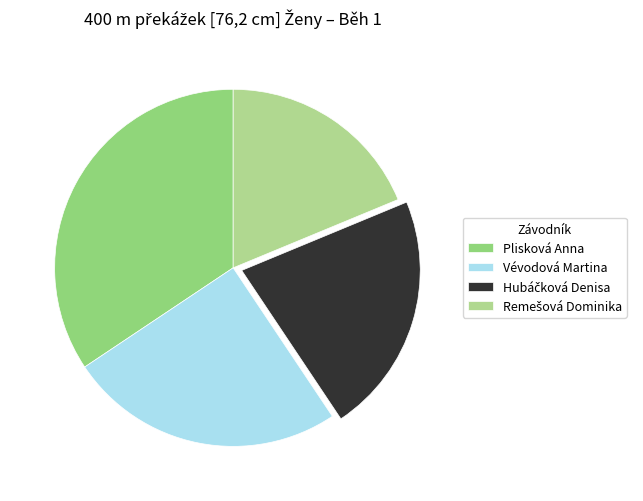

To the nearest percent, what is the difference between the Plisková Anna and Hubáčková Denisa slice percentages?

12%